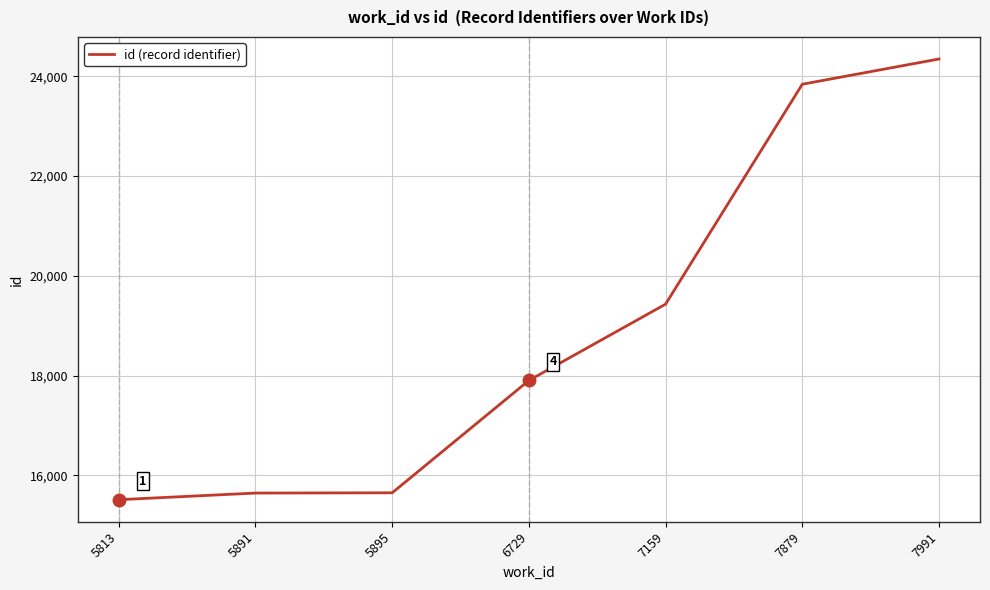

Is it true that the value at 5895 is 5904?

False